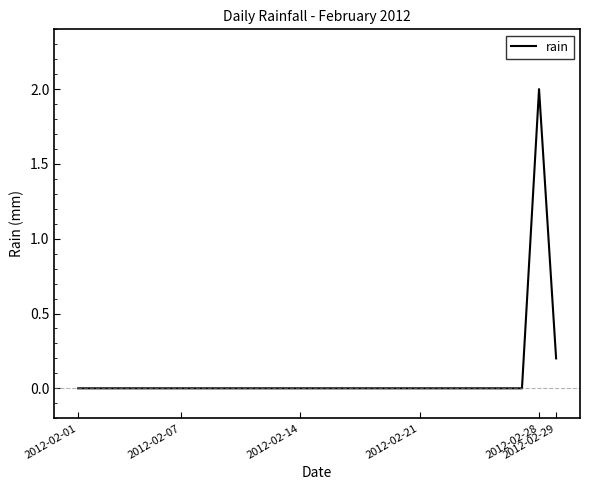

What is the maximum value shown in the chart?

2.0